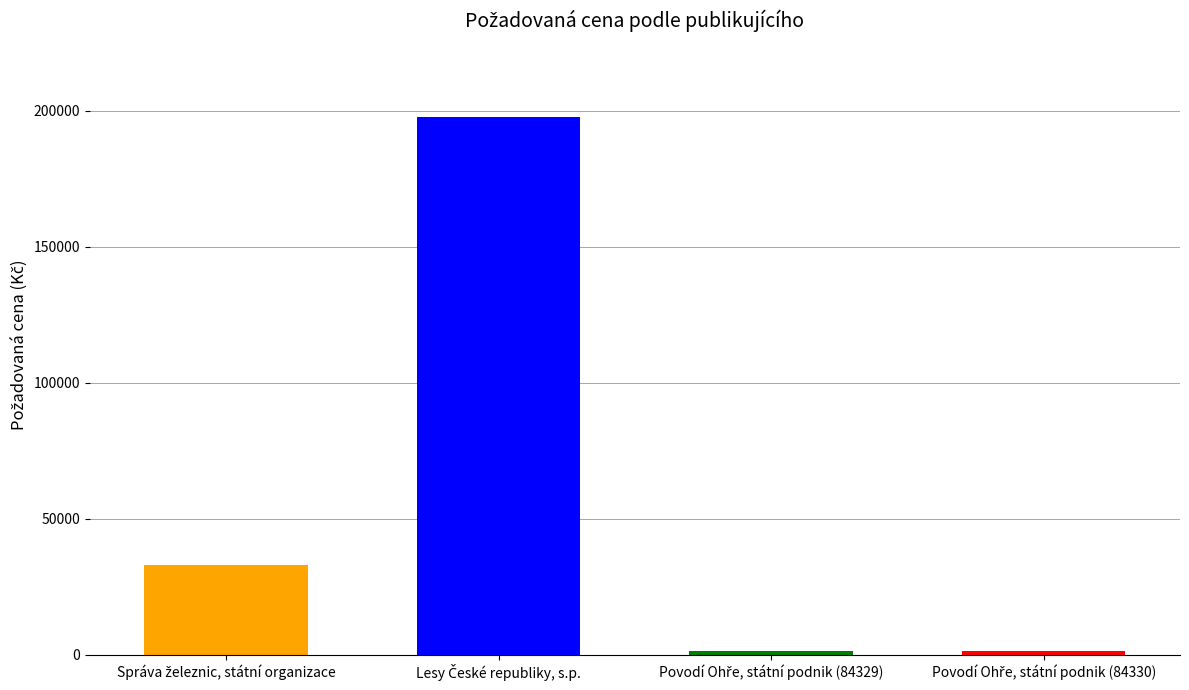

Reading left to right, transcribe all the data shown in this chart.

33000	197950	1460	1460